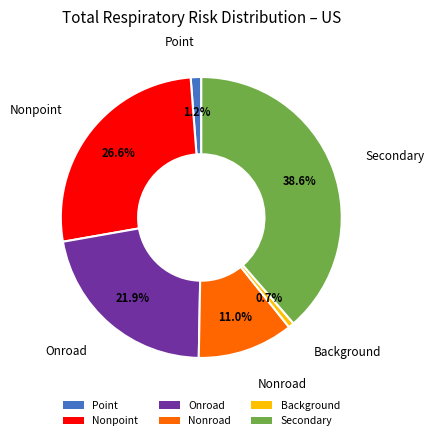

How much of the chart is everything except Background?

99.3%